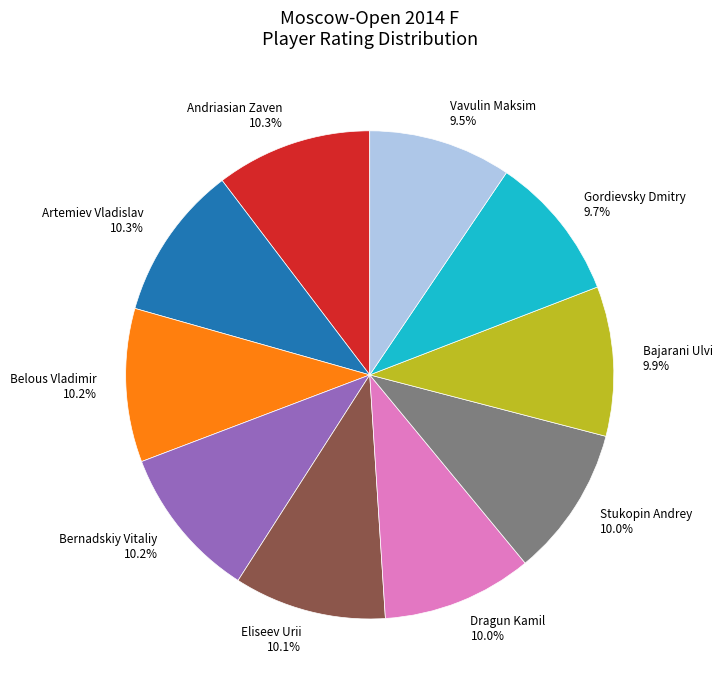

How much of the chart is everything except Stukopin Andrey?

90.0%